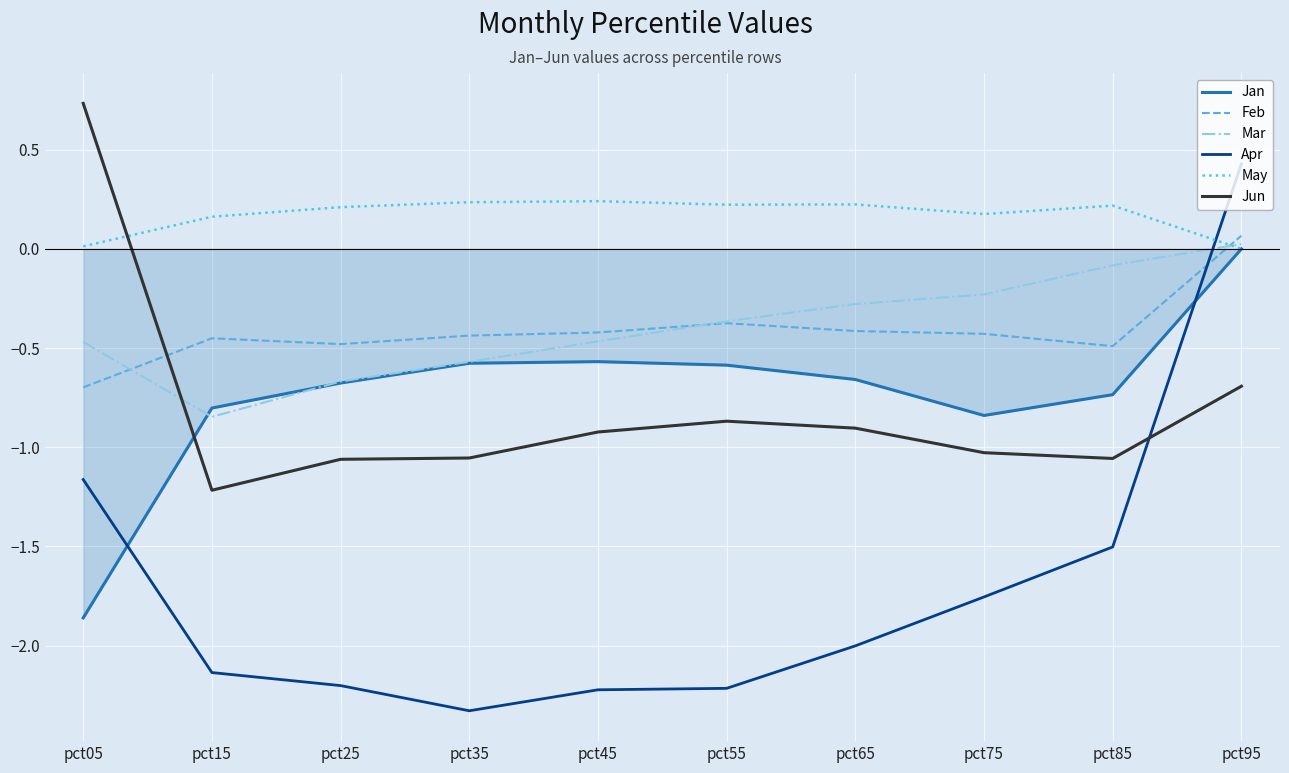

True or false: Feb and Jan intersect in this chart.

False